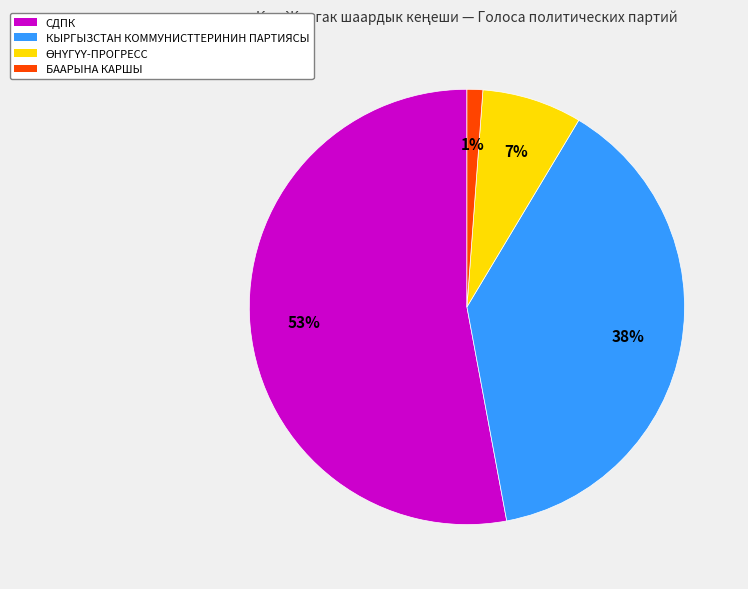

Which slice represents more than half of the pie?

СДПК